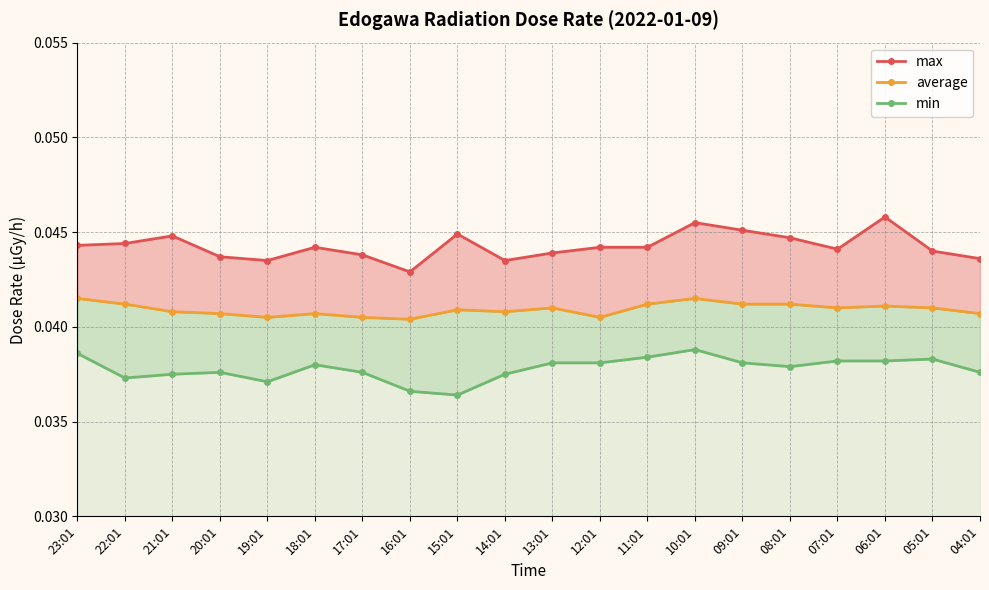

True or false: average and min cross at least once.

False